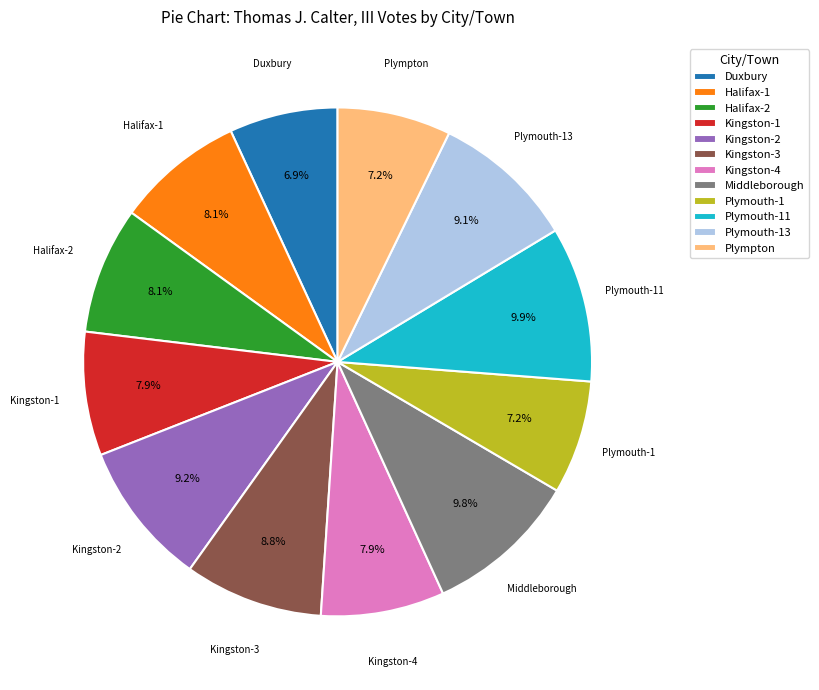

Approximately how many times larger is the value at Kingston-2 compared to Halifax-2?

1.1